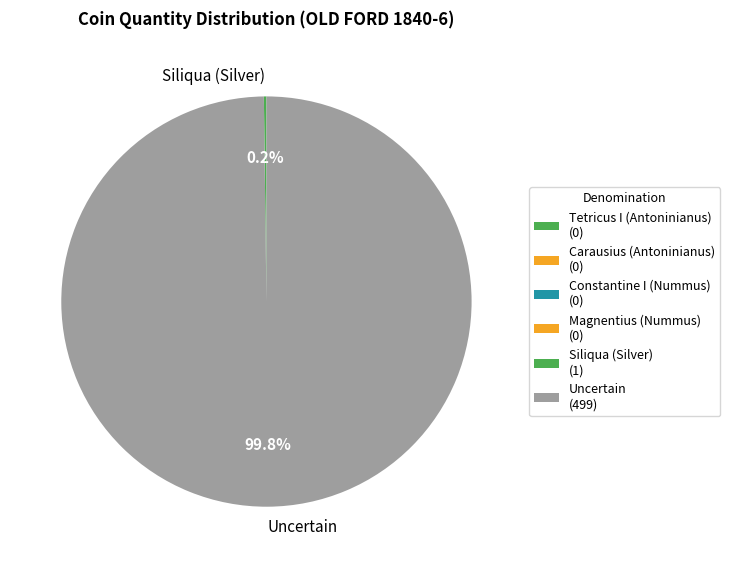

What is the majority slice?

Uncertain